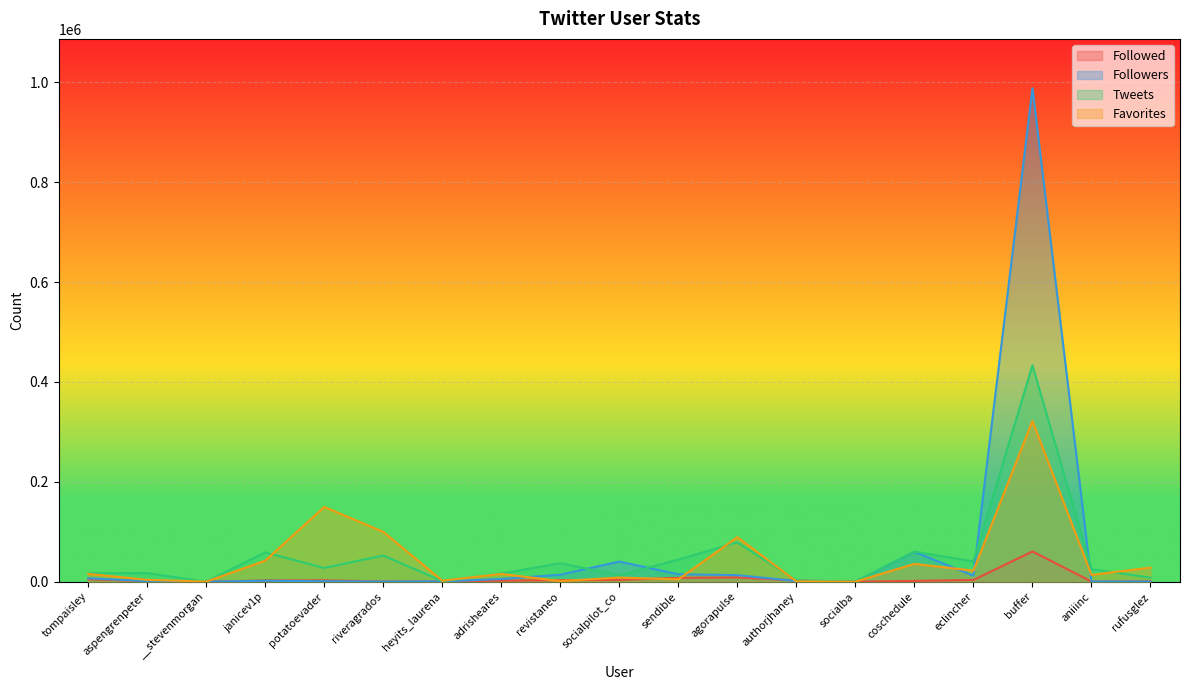

What position from the right is revistaneo?

11